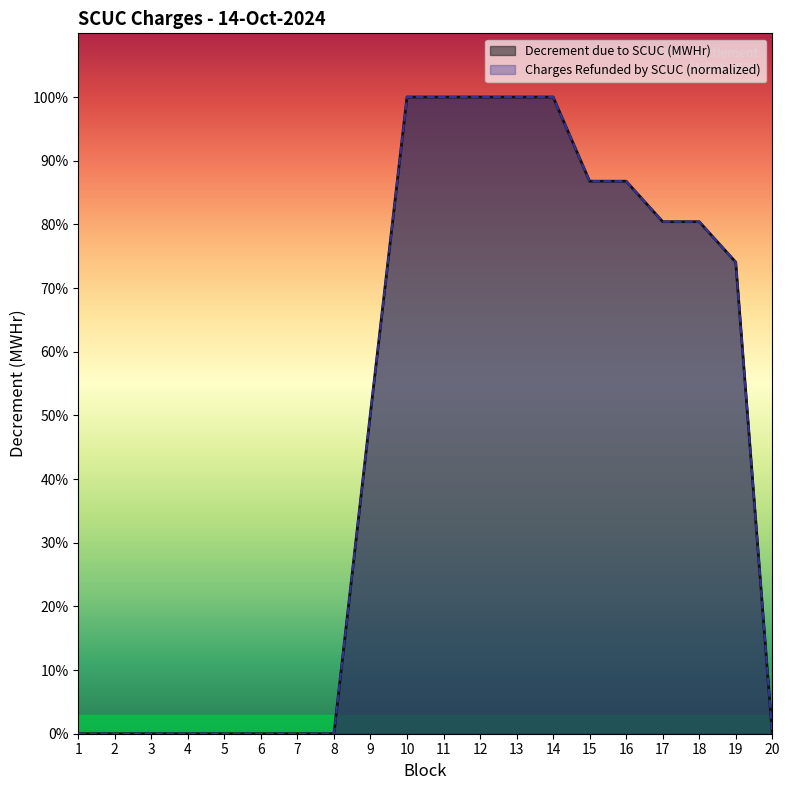

Reading left to right, transcribe all the data shown in this chart.

Decrement due to SCUC (MWHr): 1=0.0	2=0.0	3=0.0	4=0.0	5=0.0	6=0.0	7=0.0	8=0.0	9=9.9	10=19.7	11=19.7	12=19.7	13=19.7	14=19.7	15=17.1	16=17.1	17=15.8	18=15.8	19=14.6	20=0.0
Charges Refunded by SCUC (normalized): 1=0.0	2=0.0	3=0.0	4=0.0	5=0.0	6=0.0	7=0.0	8=0.0	9=9.9	10=19.7	11=19.7	12=19.7	13=19.7	14=19.7	15=17.1	16=17.1	17=15.8	18=15.8	19=14.6	20=0.0